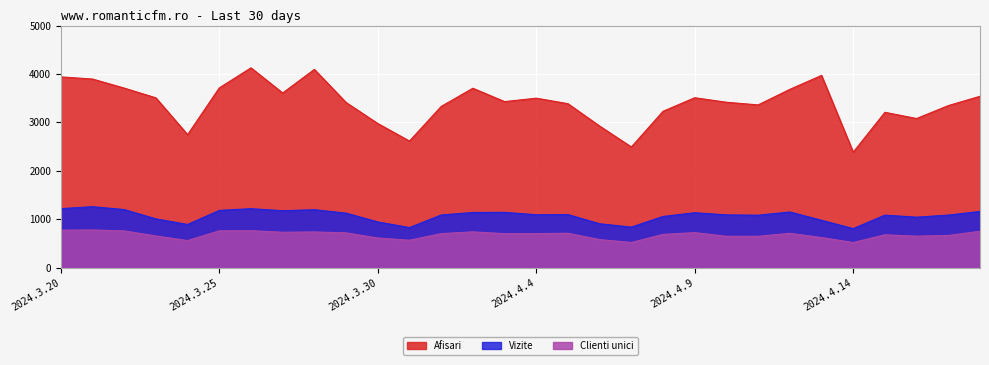

What is the maximum value for Afisari?

4127